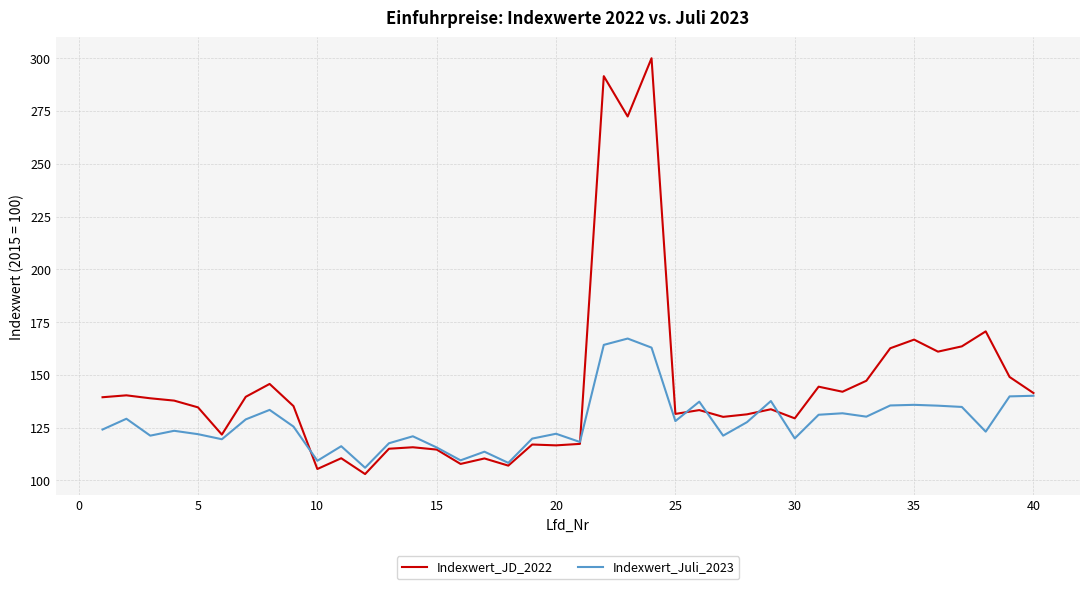

What is the difference between the maximum and minimum values in the Indexwert_JD_2022 series?

197.0